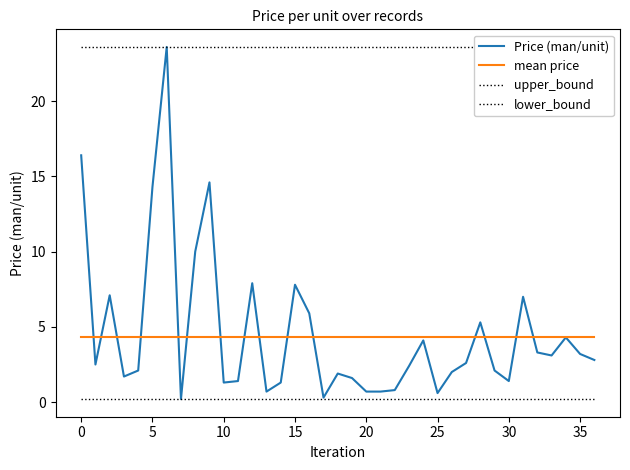

What are all the series names shown in the legend?

Price (man/unit), mean price, upper_bound, lower_bound